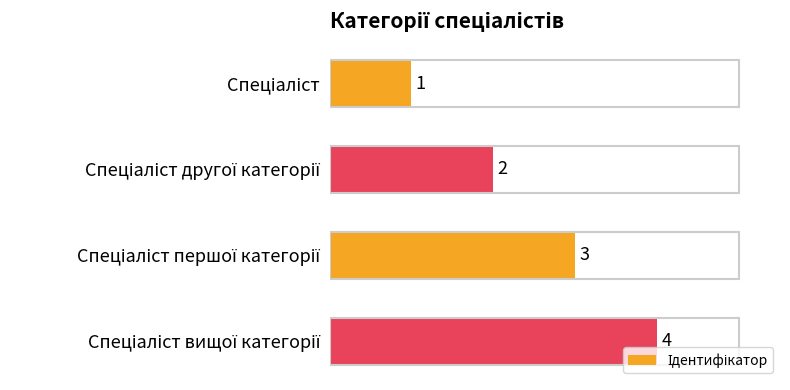

What is the difference between the maximum and minimum values?

3